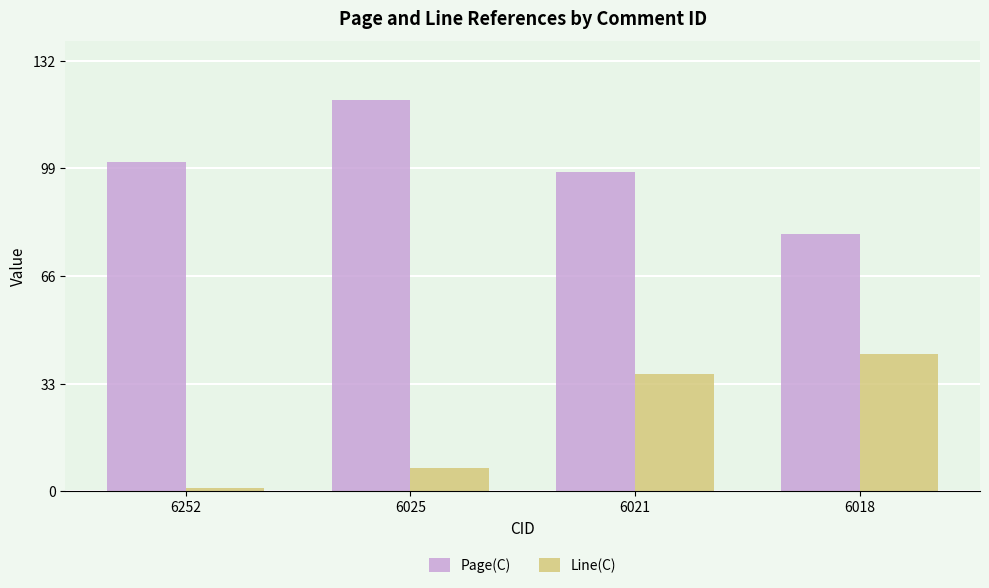

Which series changed the most between 6252 and 6018?

Line(C)